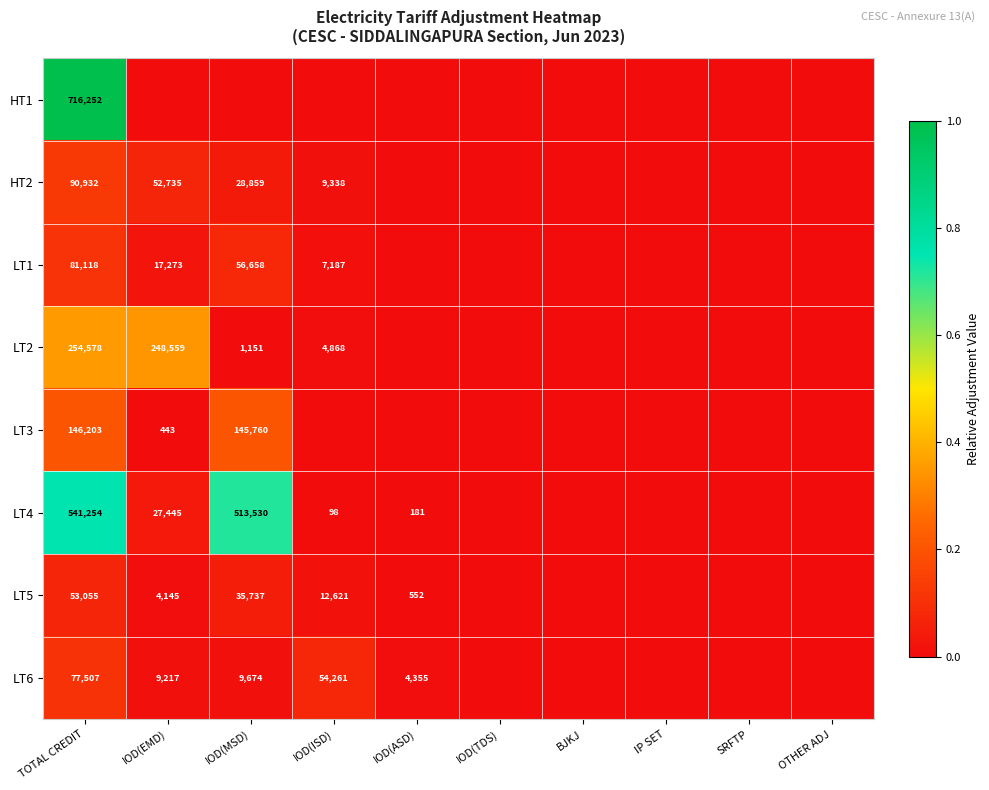

What is the difference between the LT6 values at IOD(EMD) and IOD(ASD)?

4862